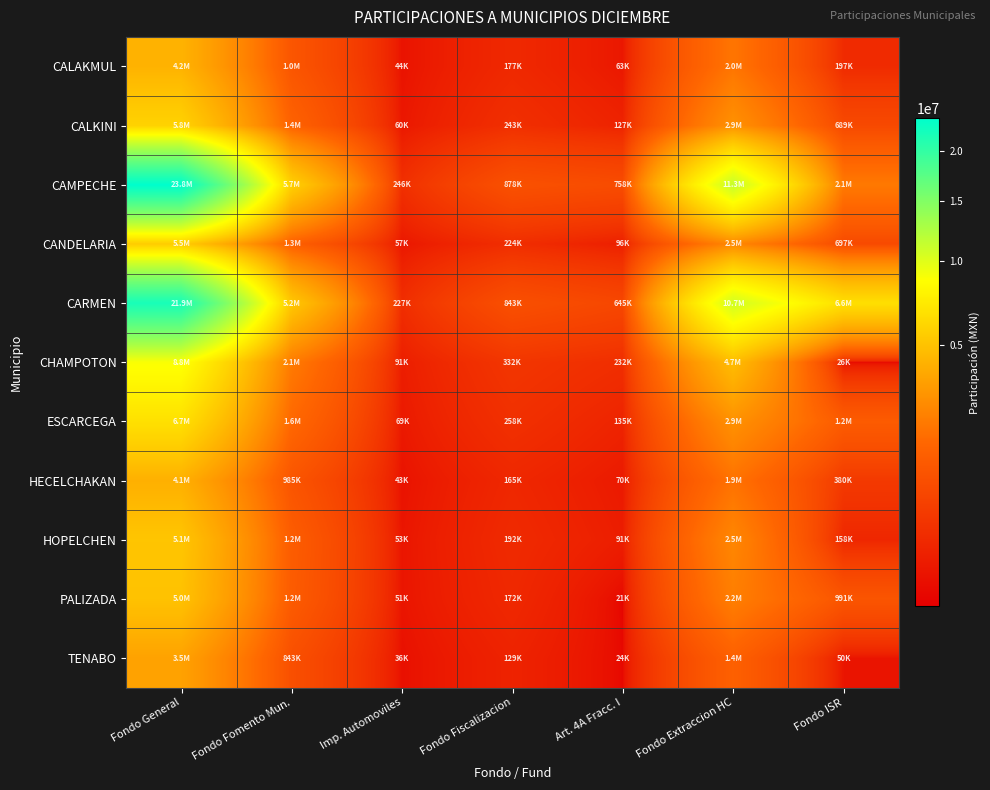

Count the number of categories in the chart.

7